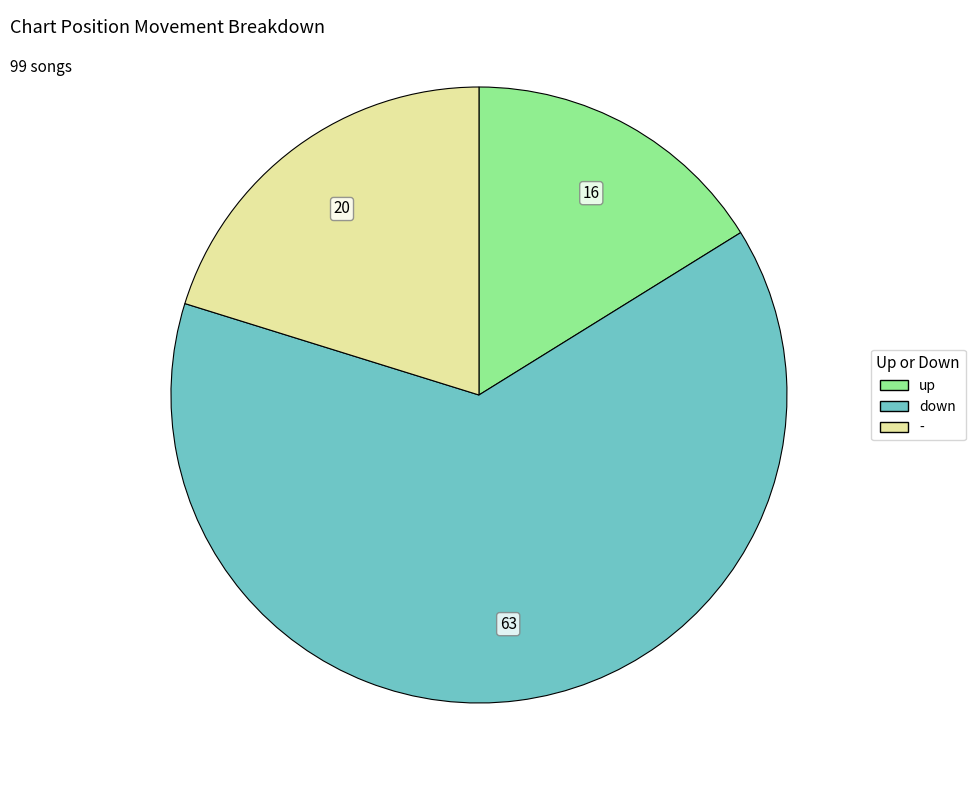

Rank the categories by value from lowest to highest.

up, -, down